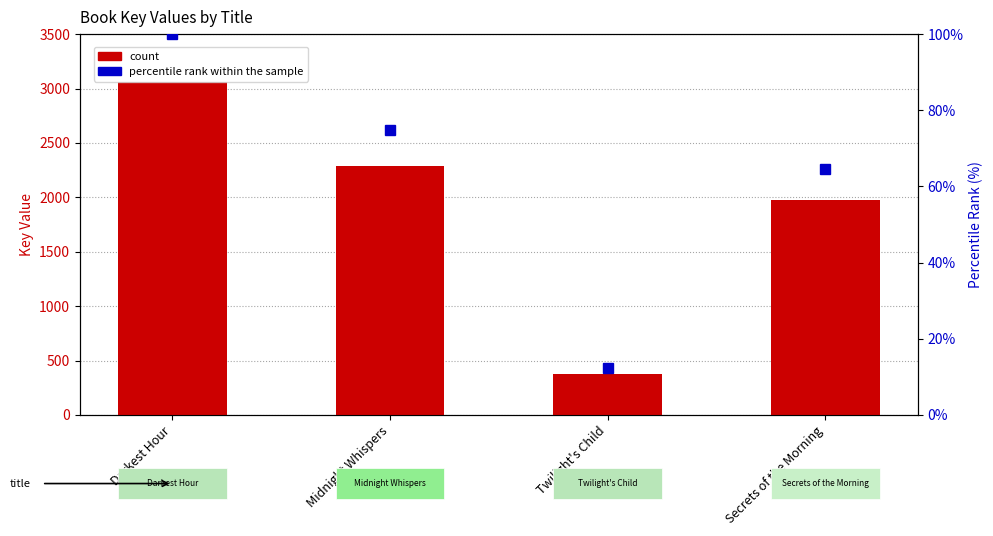

What is the maximum value shown in the chart?

3059.0